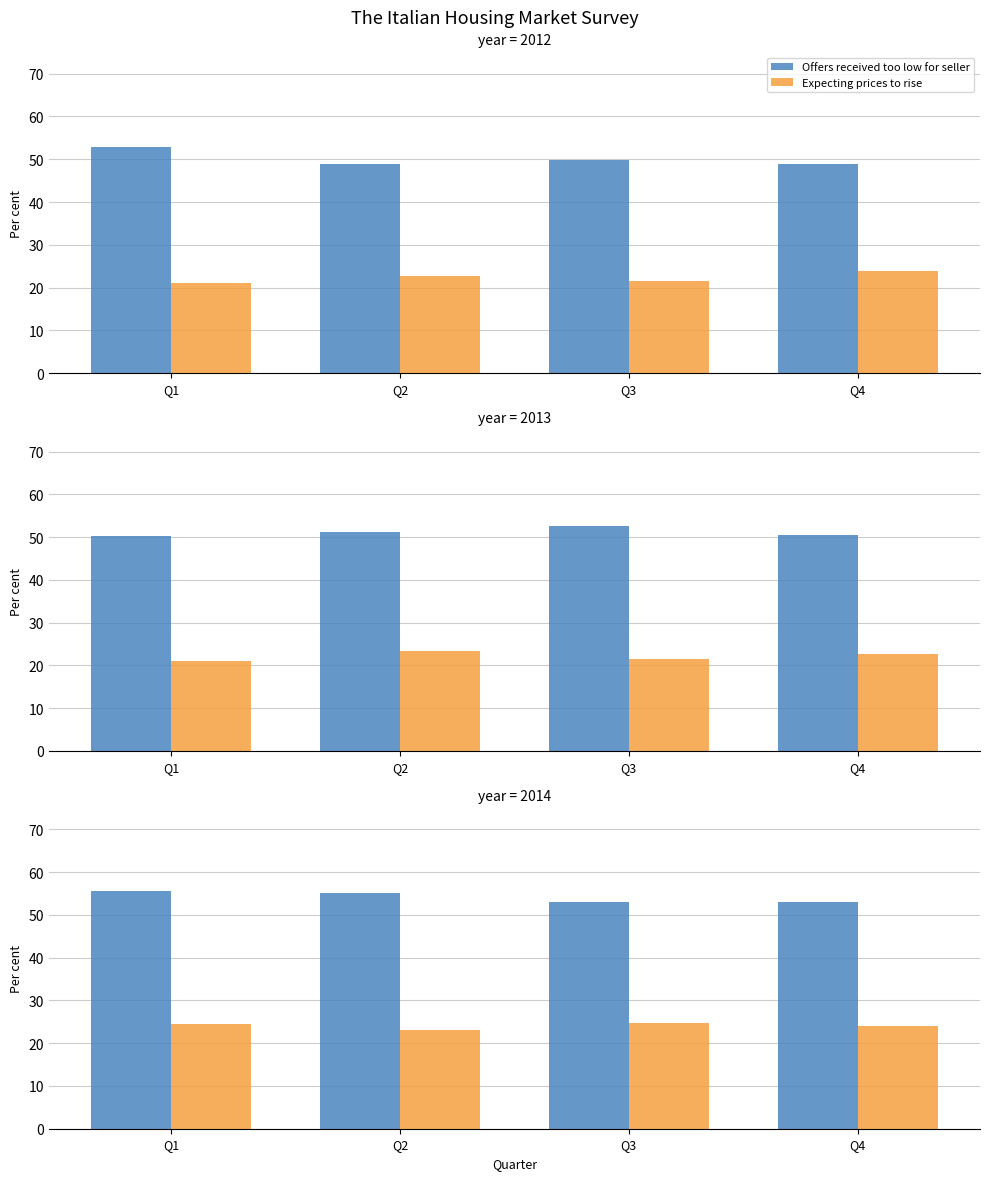

The Offers received too low for seller series shows 83.5 at Q4. True or false?

False